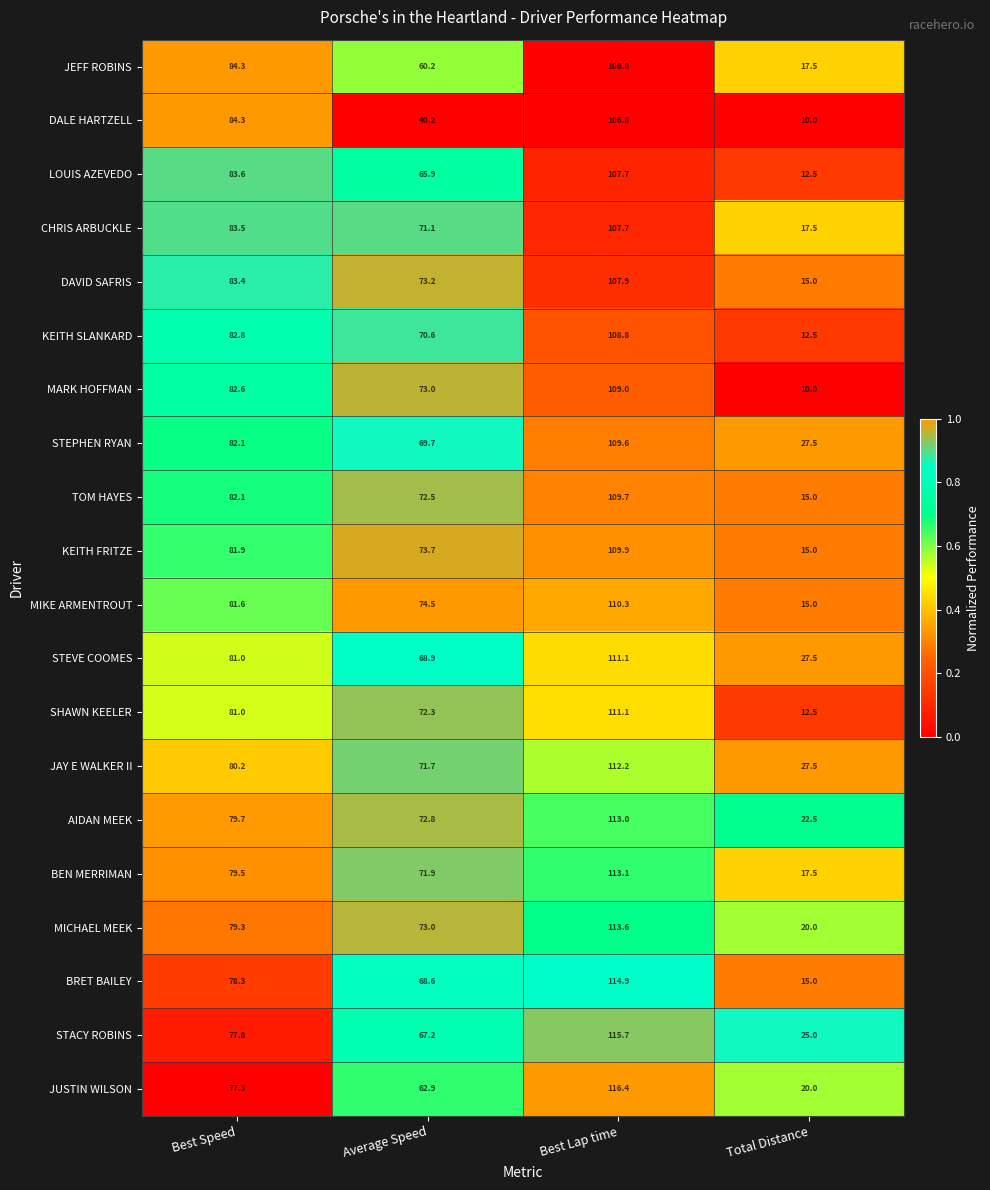

What is the minimum value shown in the chart?

10.0